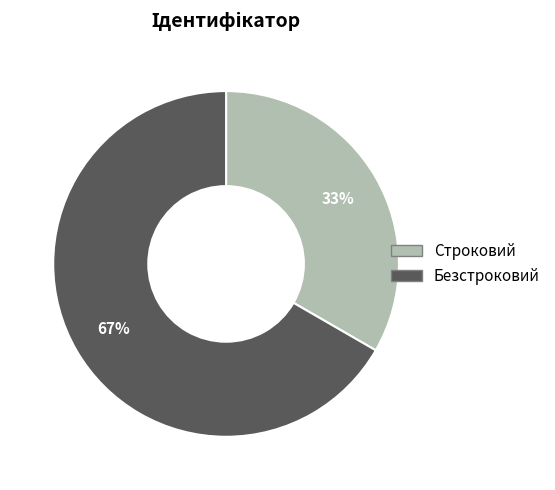

To the nearest percent, what portion does Строковий represent?

33%